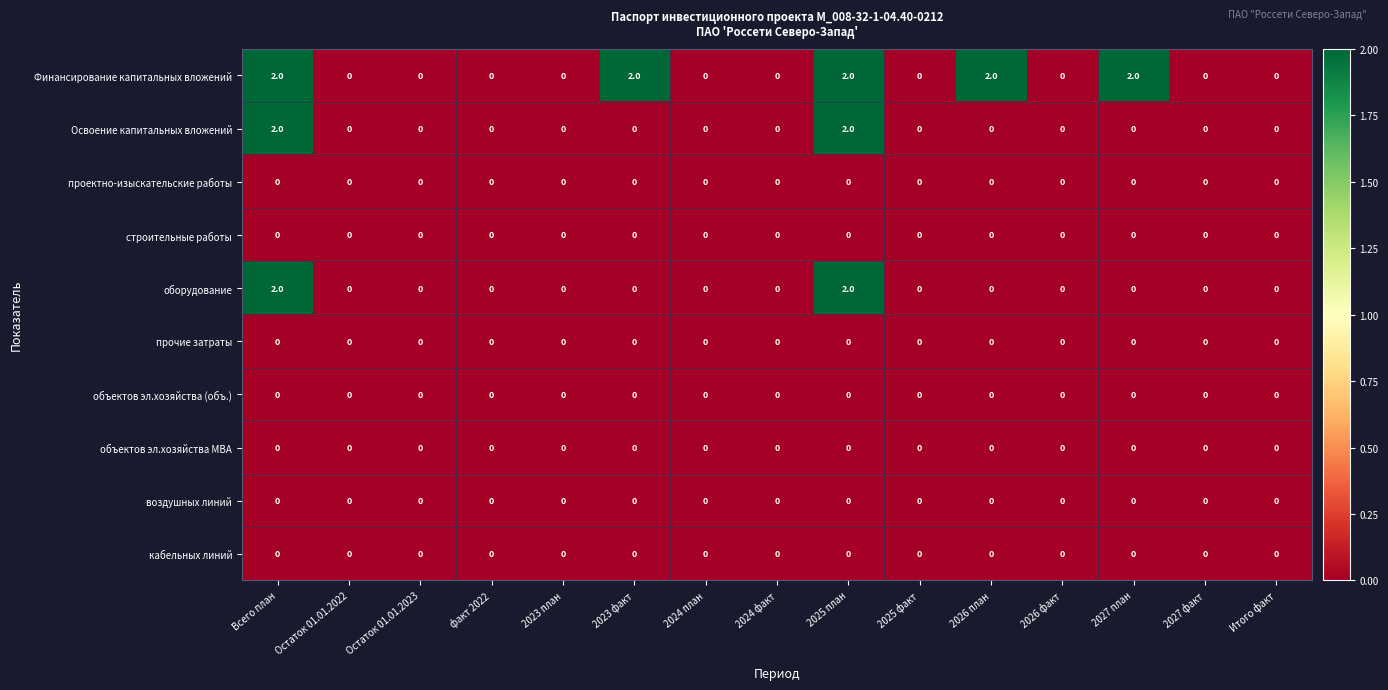

What is the sum of all Финансирование капитальных вложений values?

10